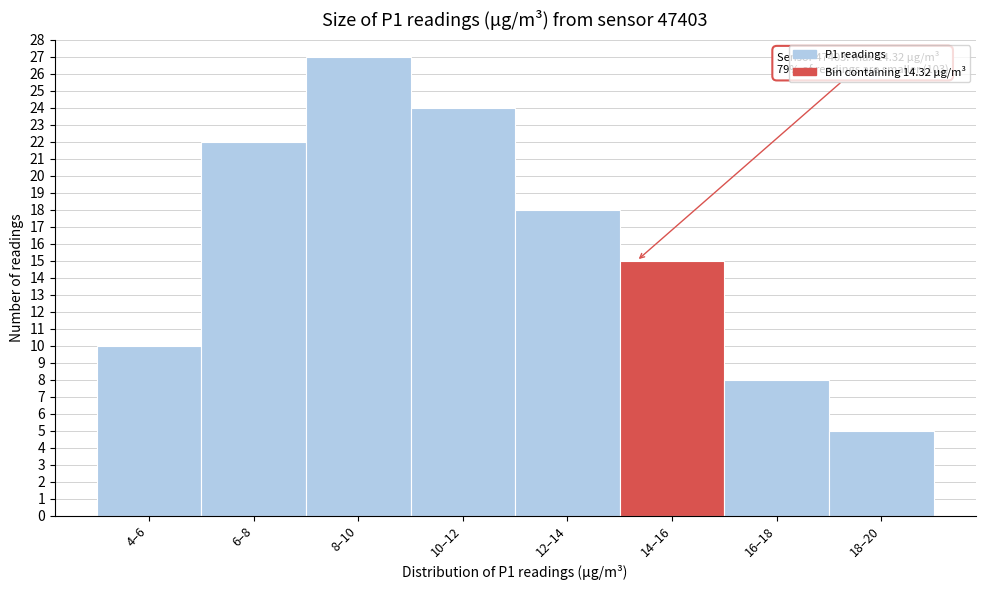

Reading right to left, list all the values displayed in this chart.

5	8	15	18	24	27	22	10